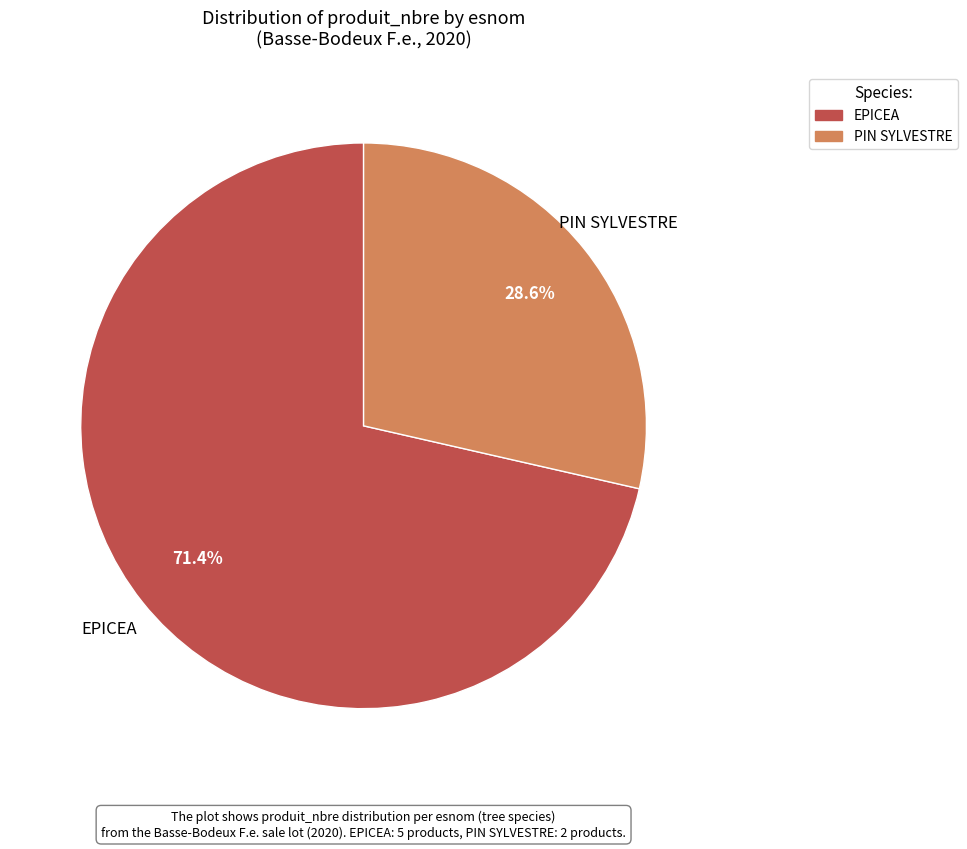

Which slice is the largest?

EPICEA